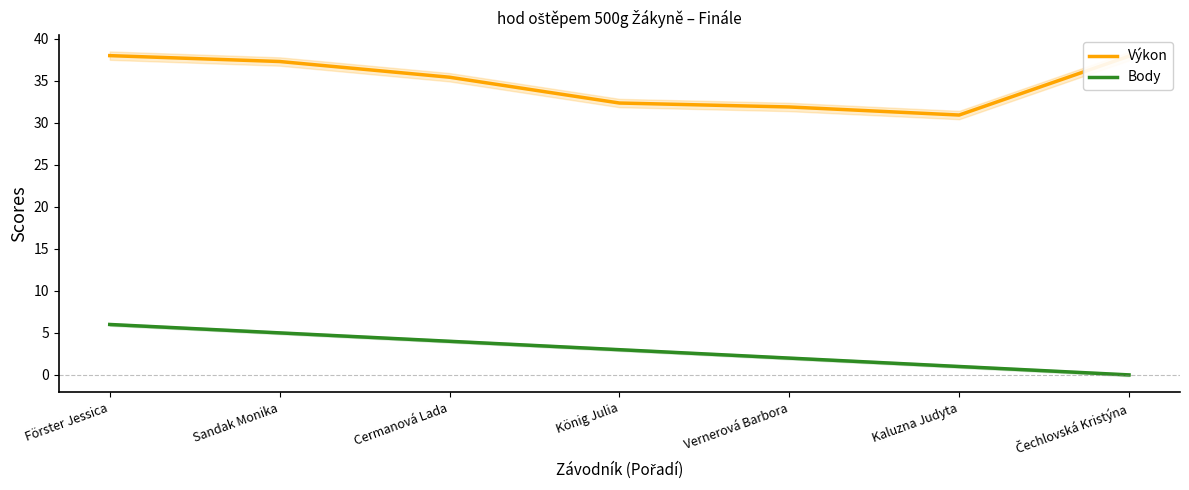

True or false: Výkon has a value of 9.4 at Förster Jessica.

False